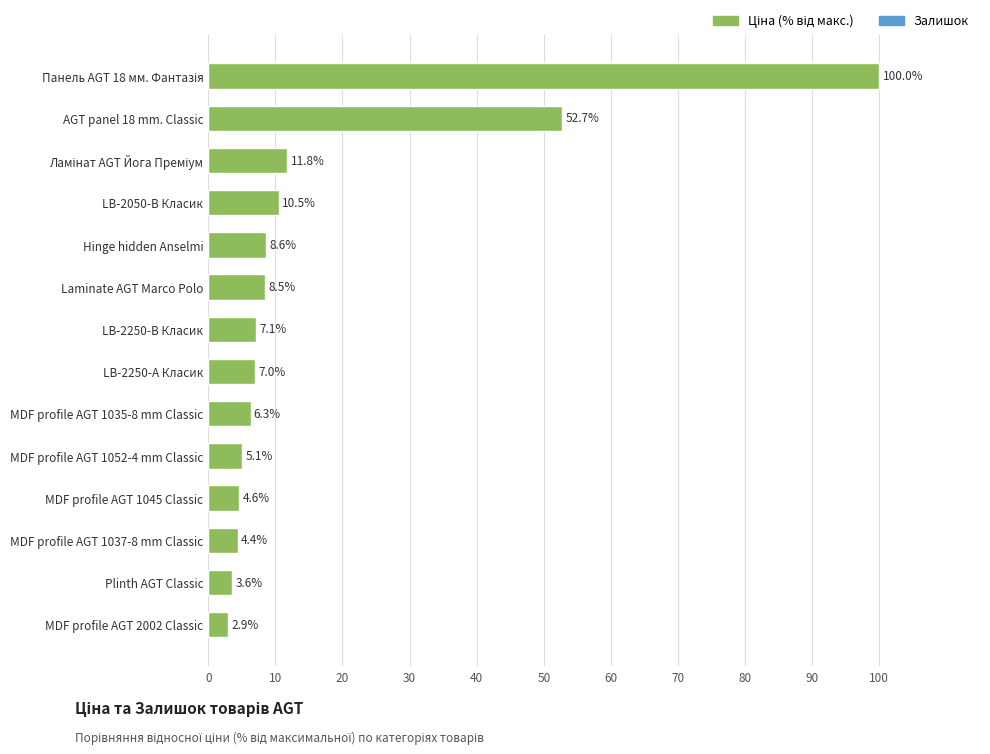

Reading top to bottom, transcribe all the data shown in this chart.

100.0	52.7	11.8	10.5	8.6	8.5	7.1	7.0	6.3	5.1	4.6	4.4	3.6	2.9